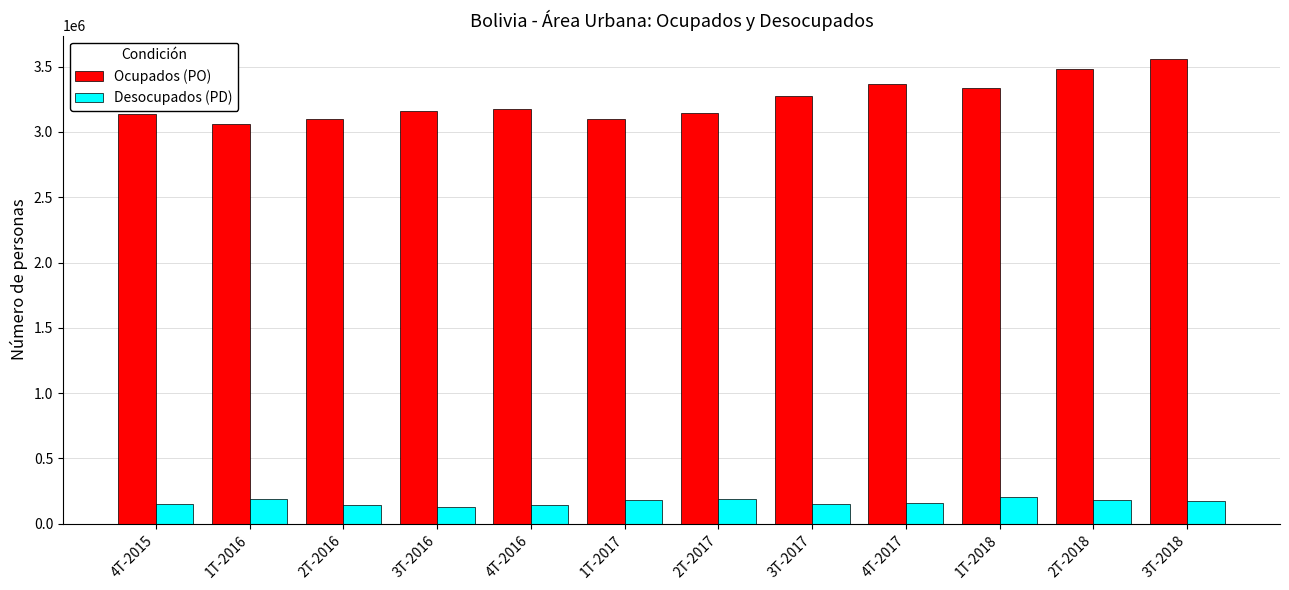

Is it true that Ocupados (PO) equals 1877156.6 at 1T-2017?

False